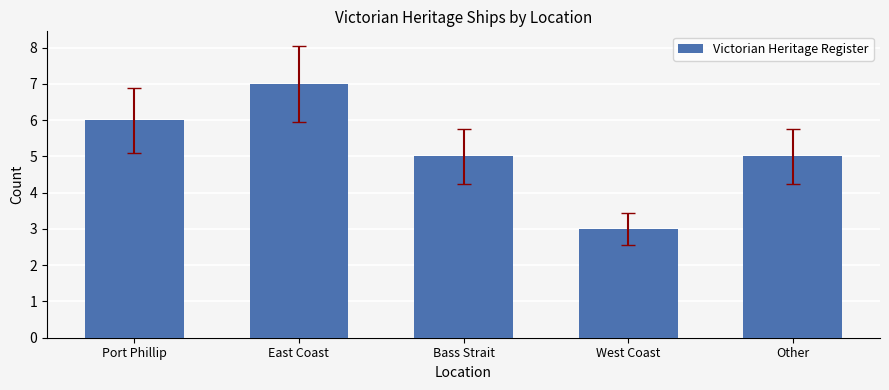

Read the value at Bass Strait.

5